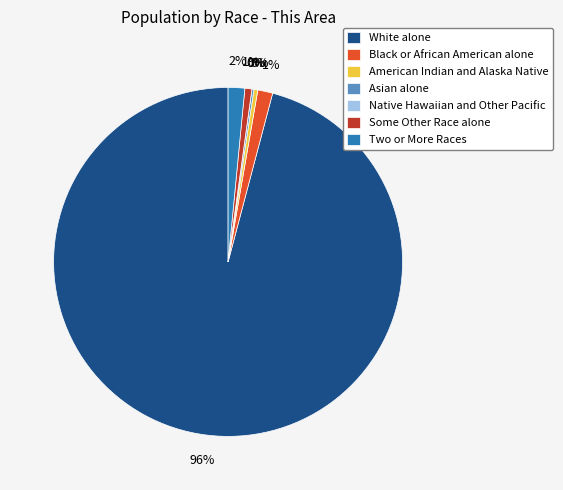

Count the number of slices in the pie.

7